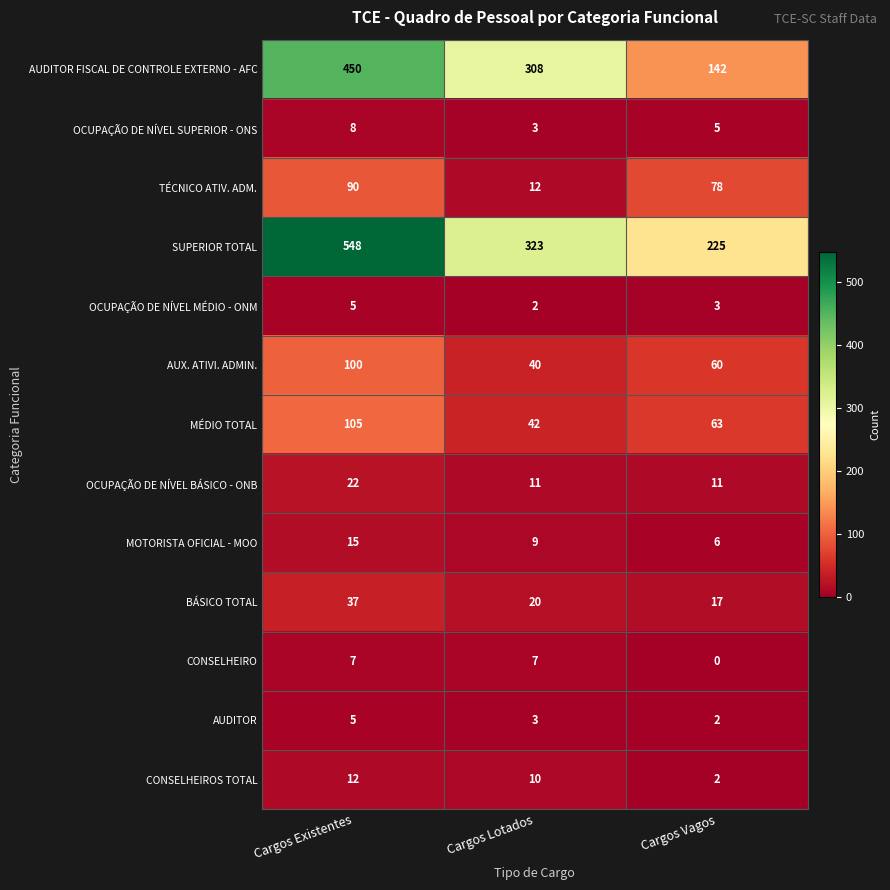

At which label does AUX. ATIVI. ADMIN. first exceed 60?

Cargos Existentes